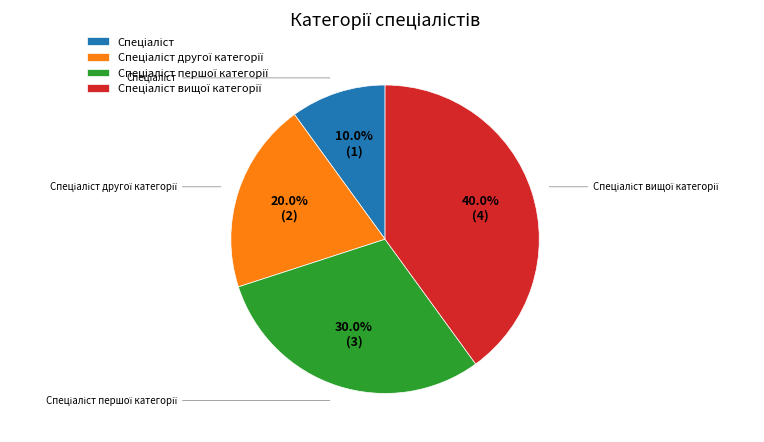

To the nearest percent, what percentage of the pie is Спеціаліст вищої категорії?

40%